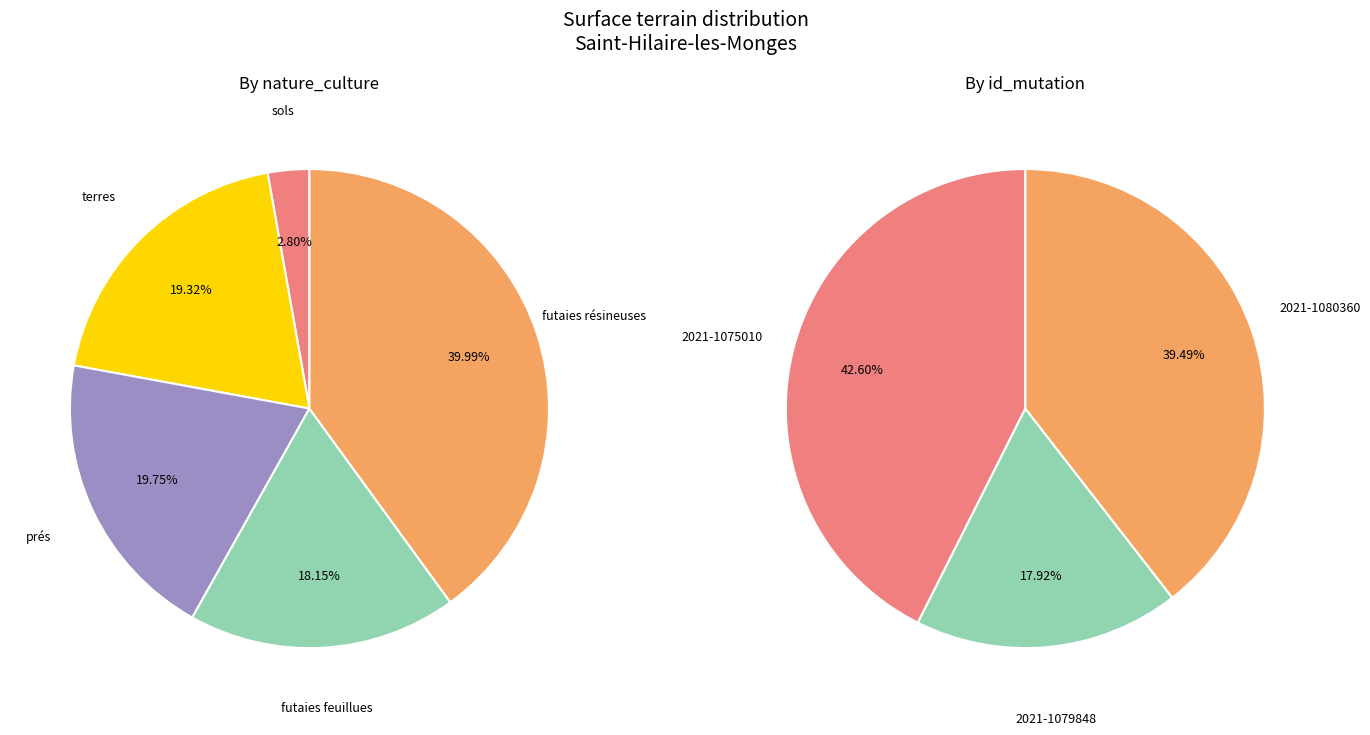

What is the majority slice?

2021-1075010 (sols 600)